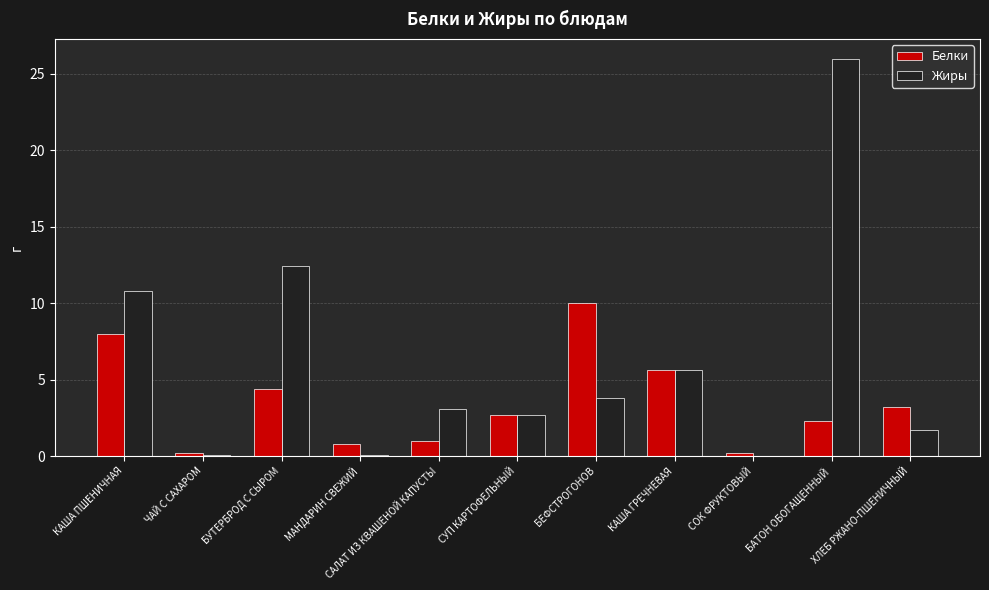

Is the value of Белки at СОК ФРУКТОВЫЙ greater than the value of Жиры at САЛАТ ИЗ КВАШЕНОЙ КАПУСТЫ?

No